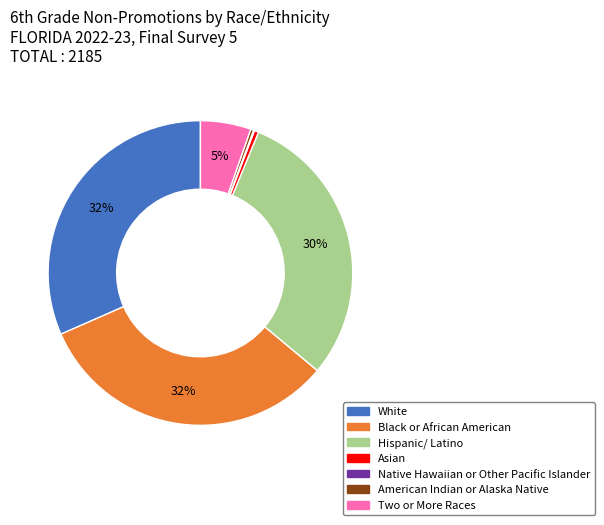

The Hispanic/ Latino slice represents 21% of the pie. True or false?

False